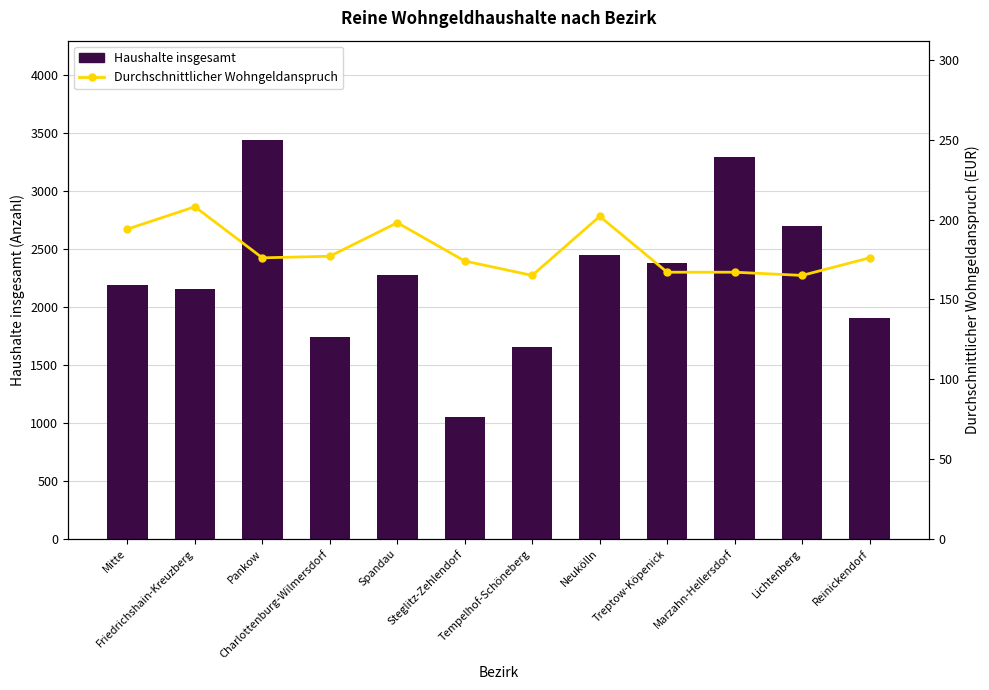

What is the lowest value of the Haushalte insgesamt series?

1050